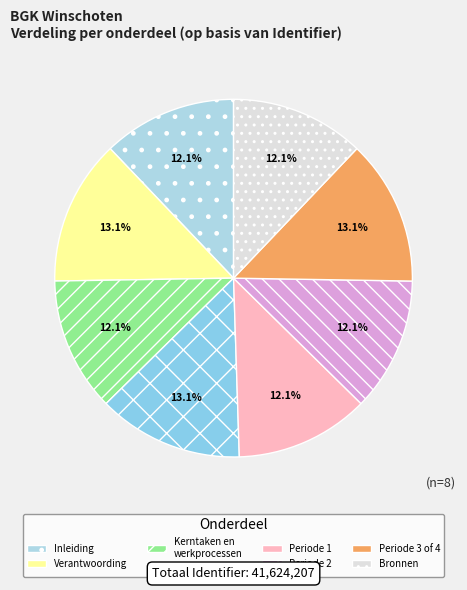

Is it true that Periode 2 is 12% of the pie?

True